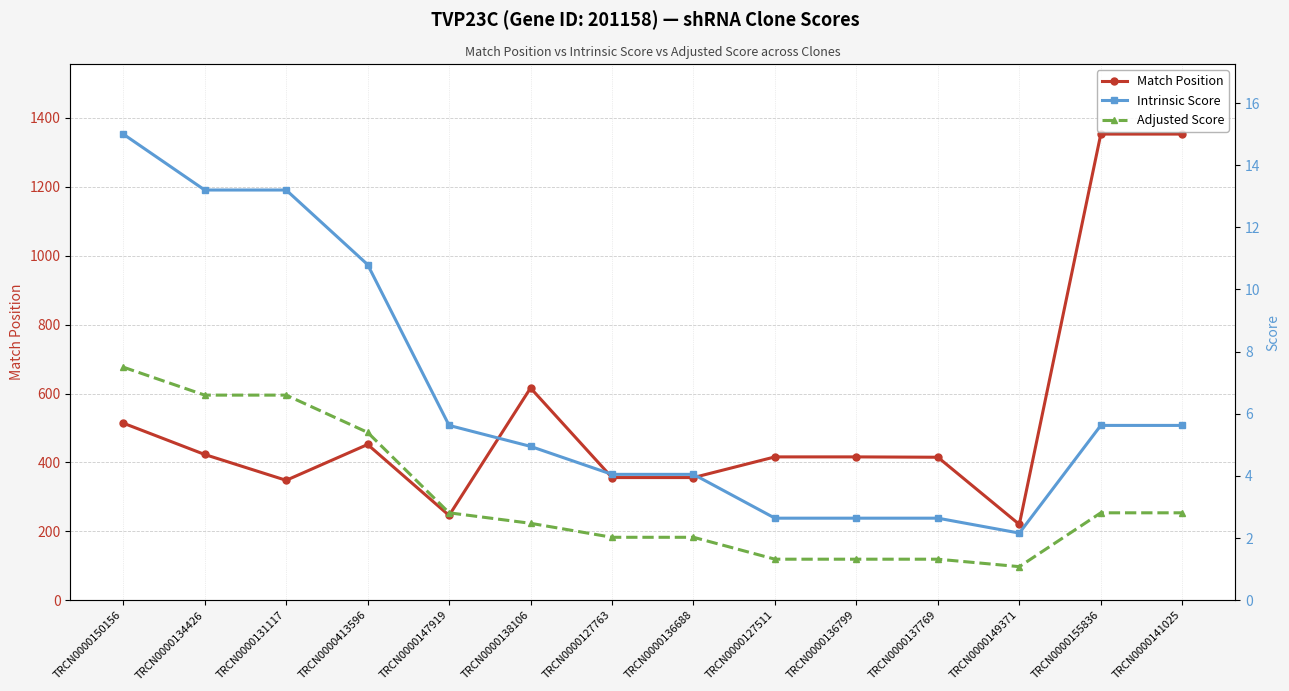

True or false: Intrinsic Score has more than 0 points higher than both neighbors.

False